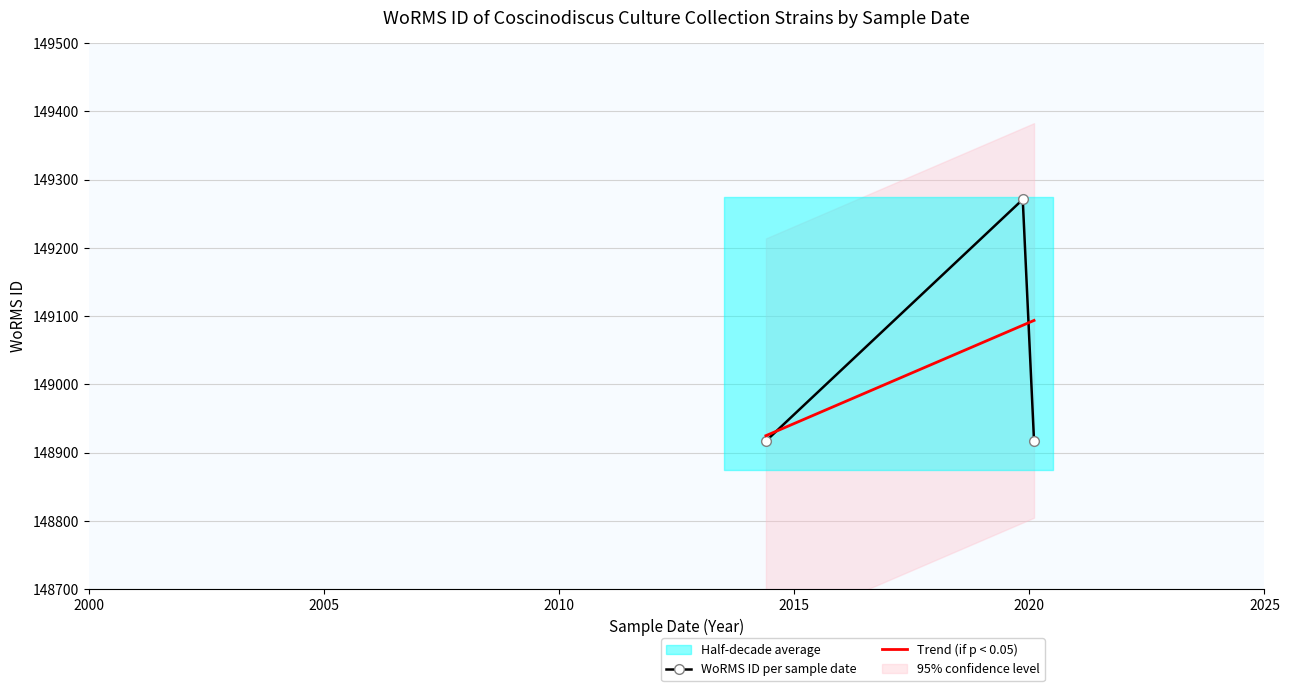

What is the maximum value for WoRMS ID per sample date?

149271.0